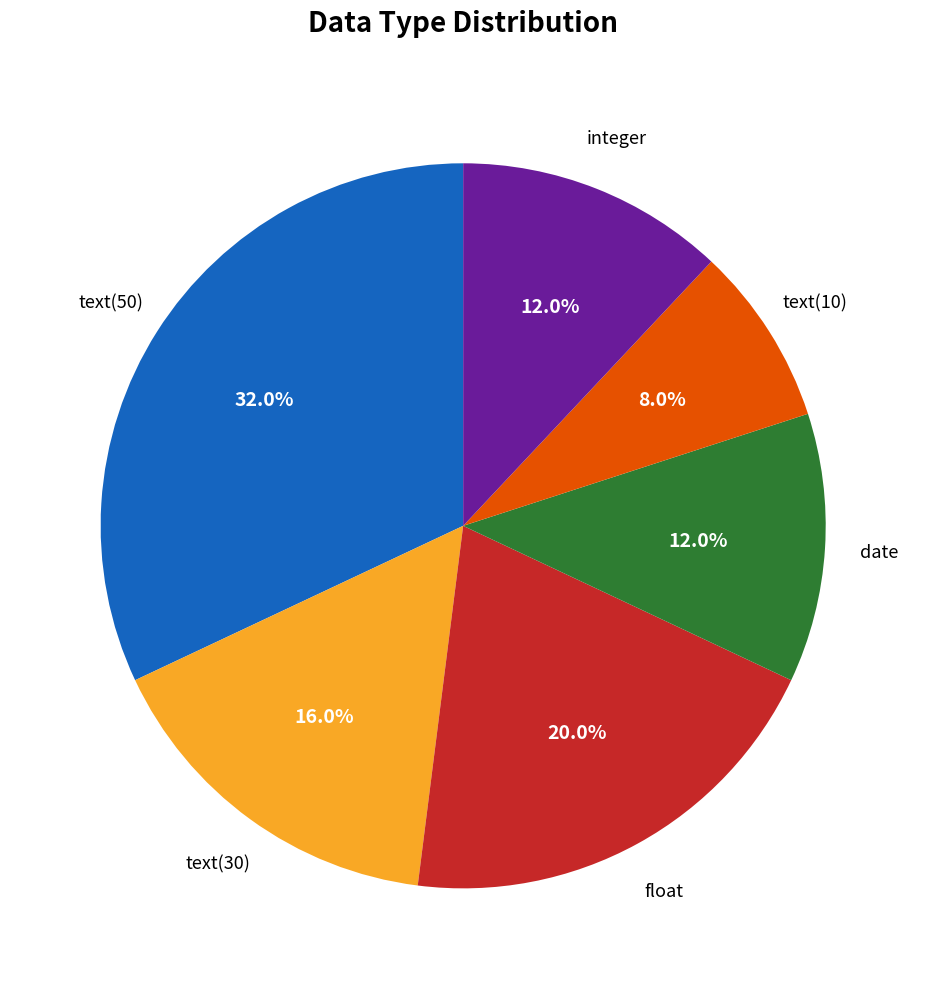

Count the number of slices in the pie.

6